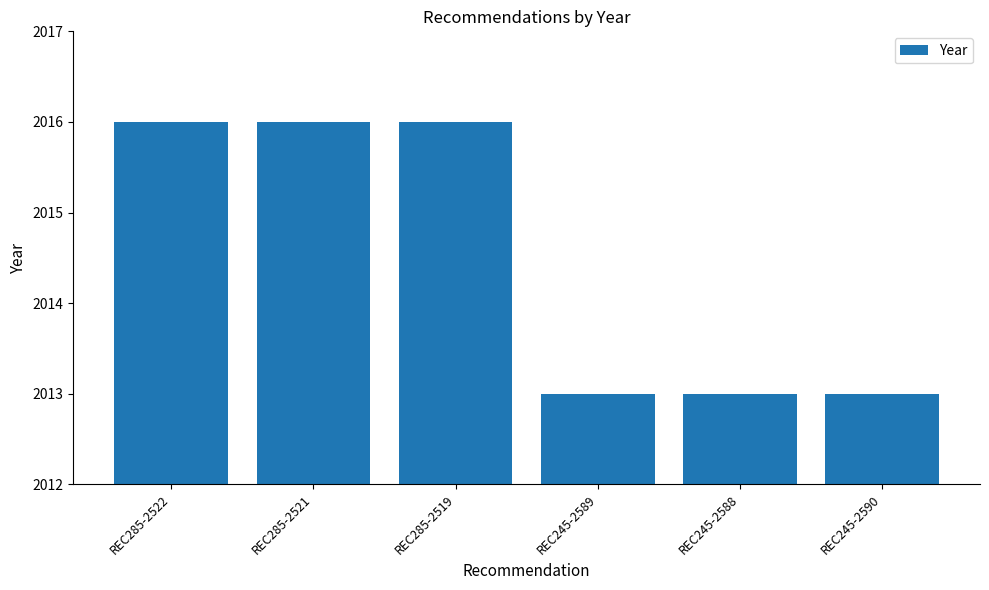

What value does the data have at REC245-2590?

2013